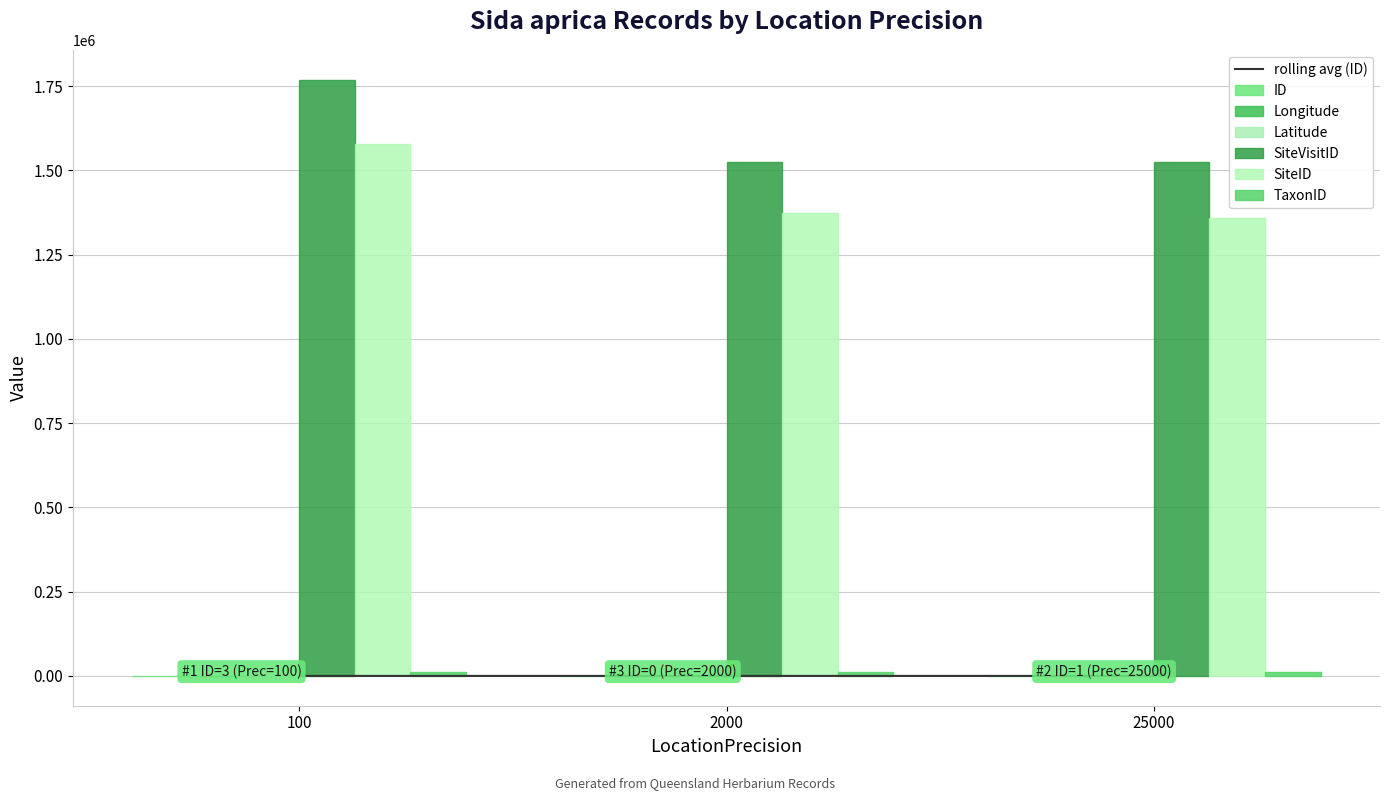

Are the bars horizontal?

No